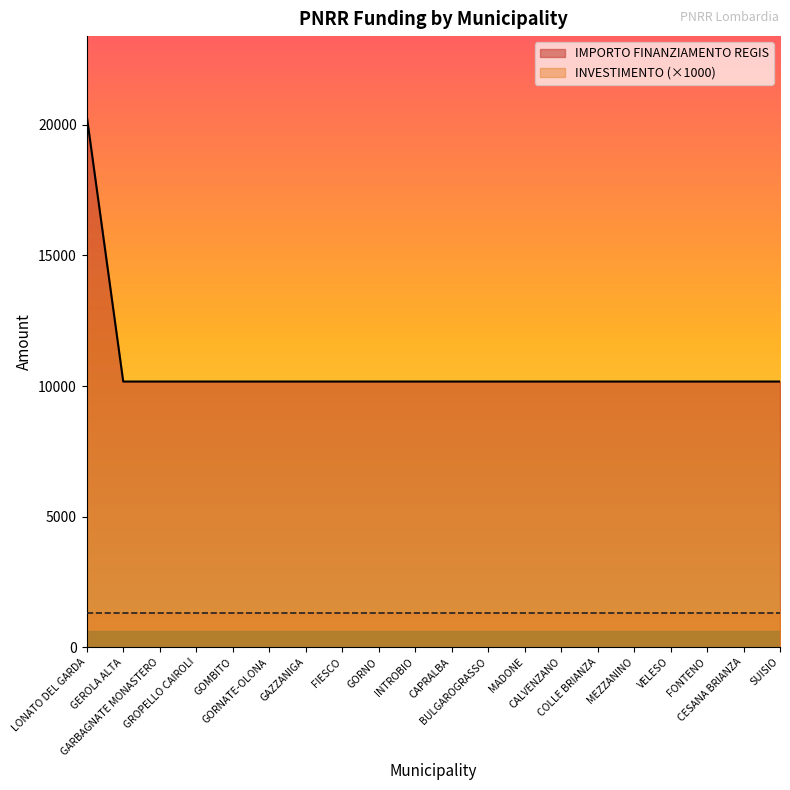

Approximately how many times larger is the value at GROPELLO CAIROLI compared to MEZZANINO?

1.0